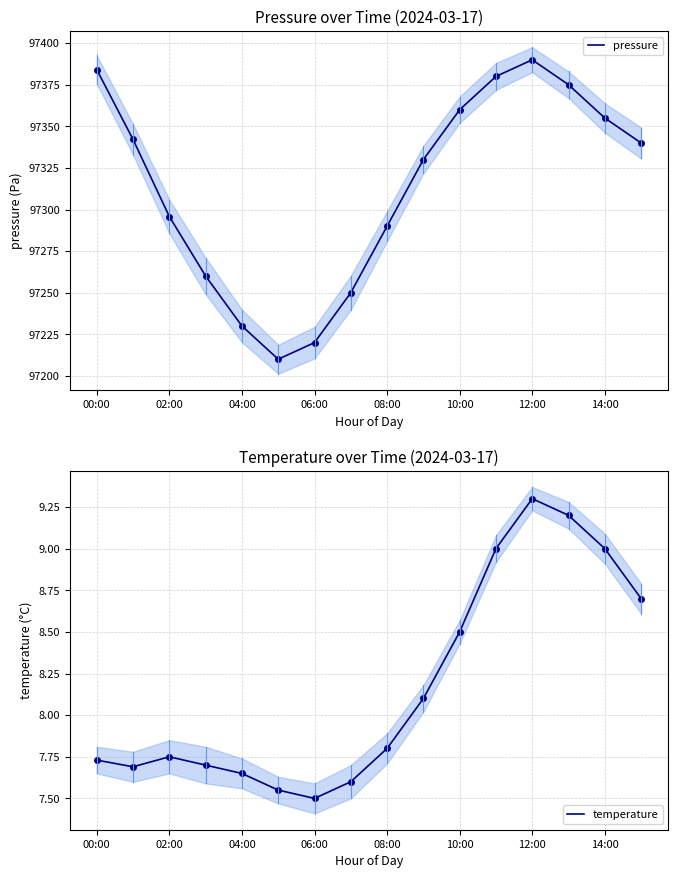

Which series has the largest total across all categories?

pressure